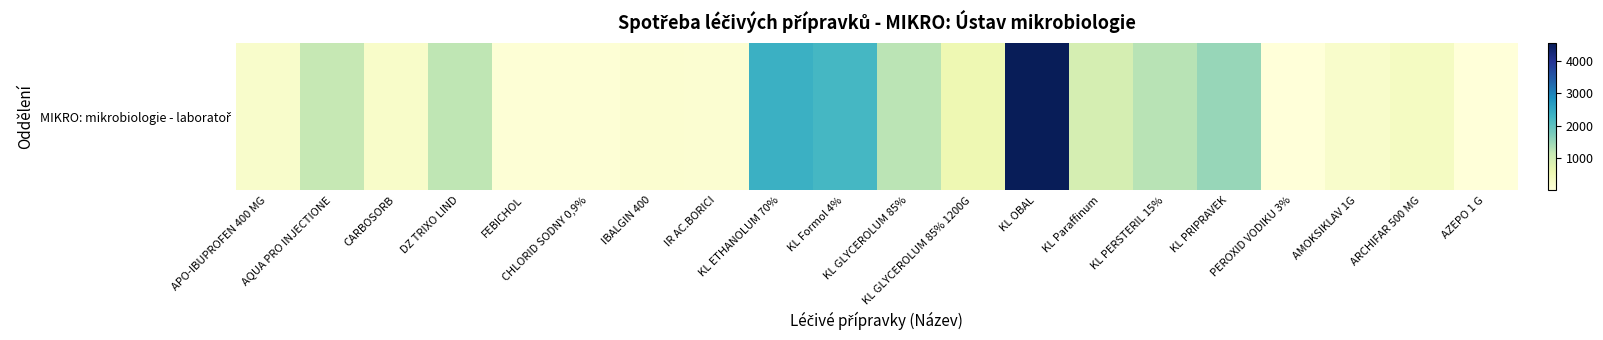

What is the greatest value displayed?

4540.9